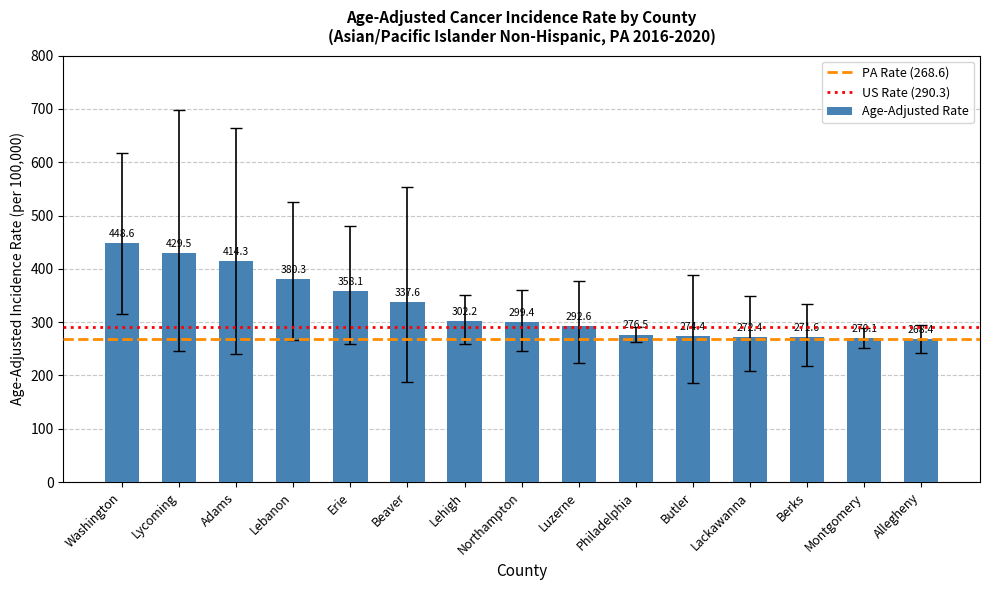

Approximately how many times larger is the value at Butler compared to Lackawanna?

1.0